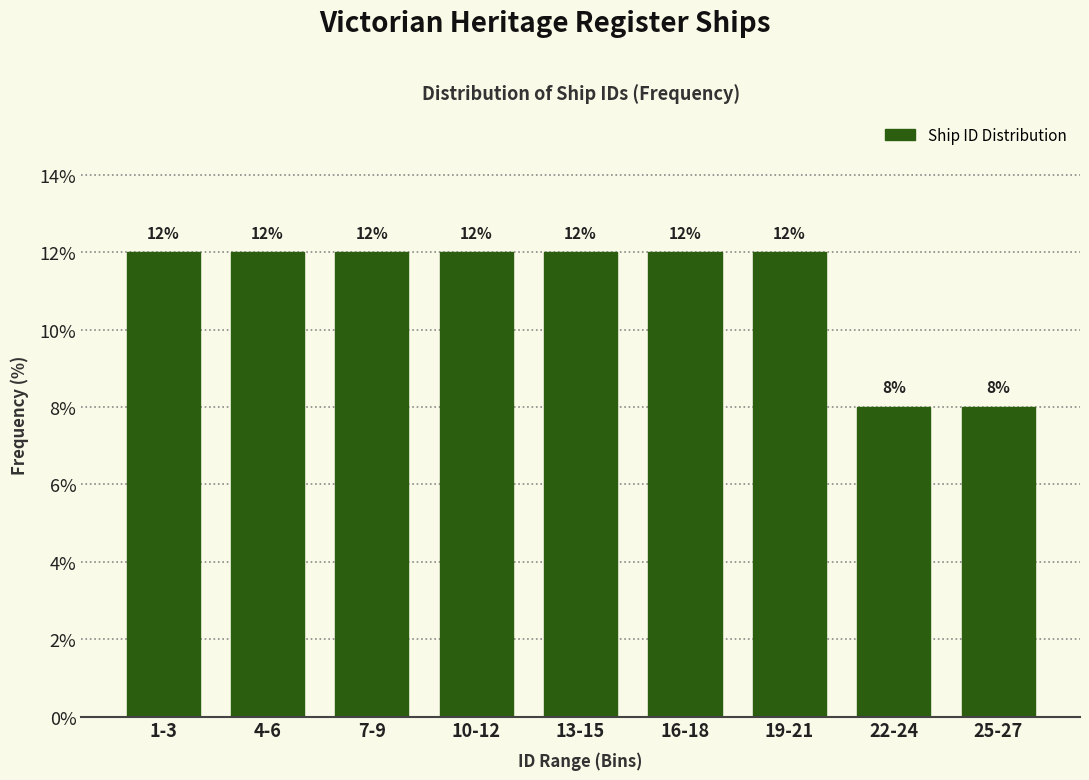

Reading left to right, transcribe all the data shown in this chart.

12	12	12	12	12	12	12	8	8